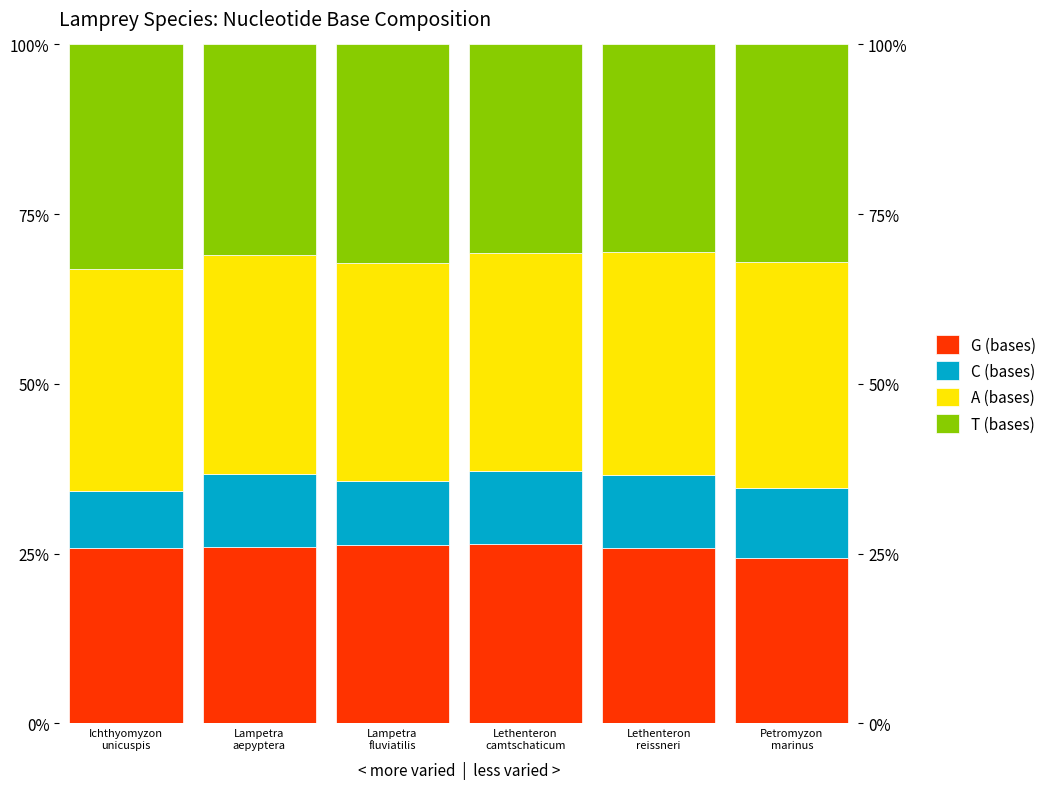

The value of C (bases) at Ichthyomyzon
unicuspis is 8.4. True or false?

True